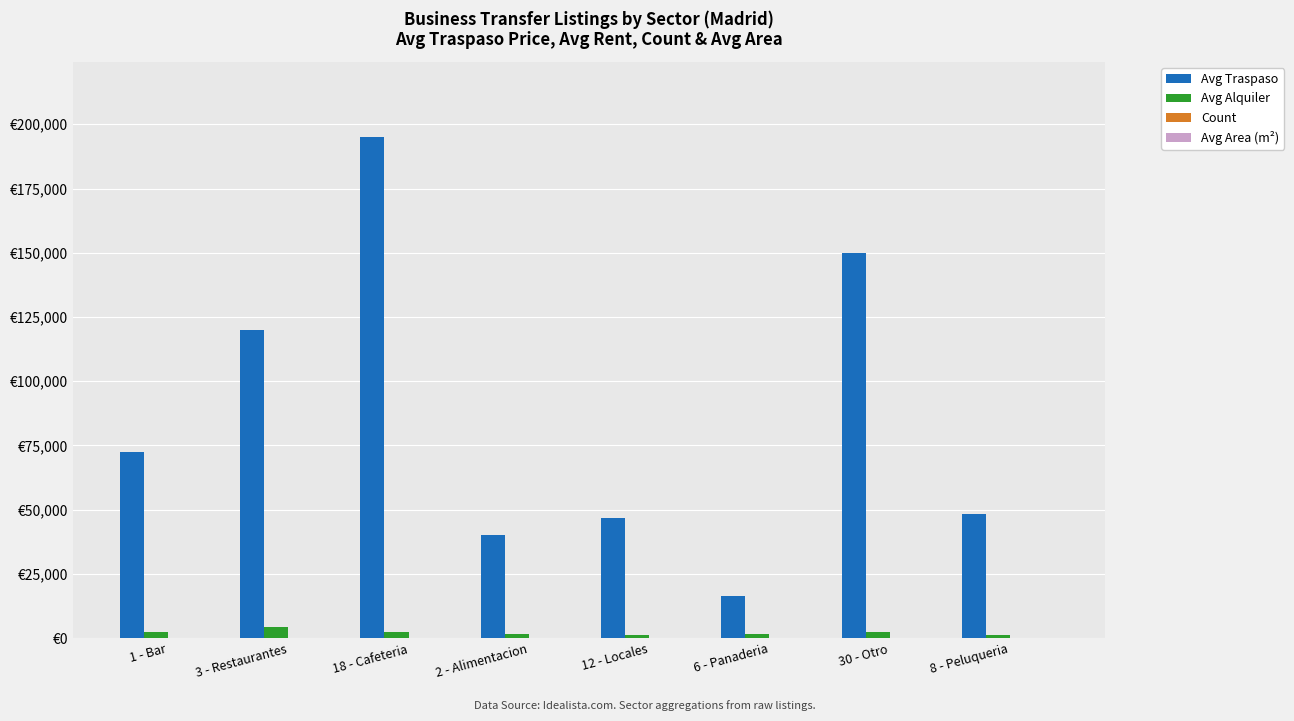

At which label does Count reach its minimum?

18 - Cafeteria